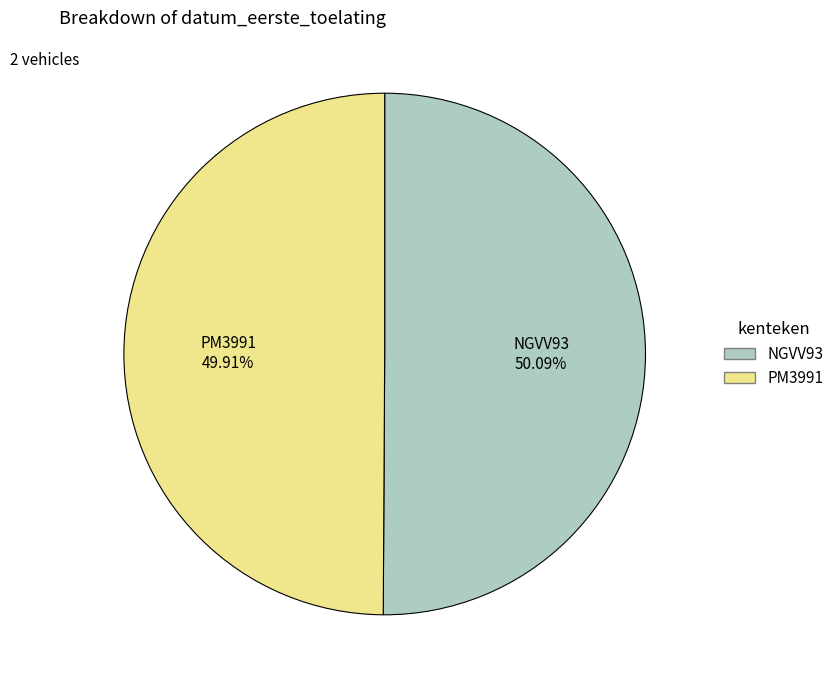

Is the sum of PM3991 and NGVV93 greater than half?

Yes